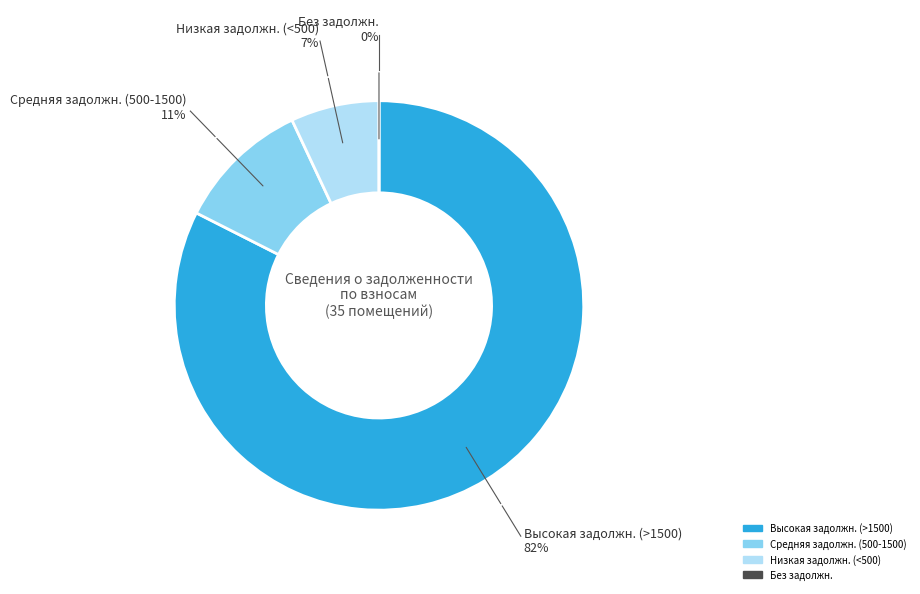

Is there a majority slice in this chart?

Yes